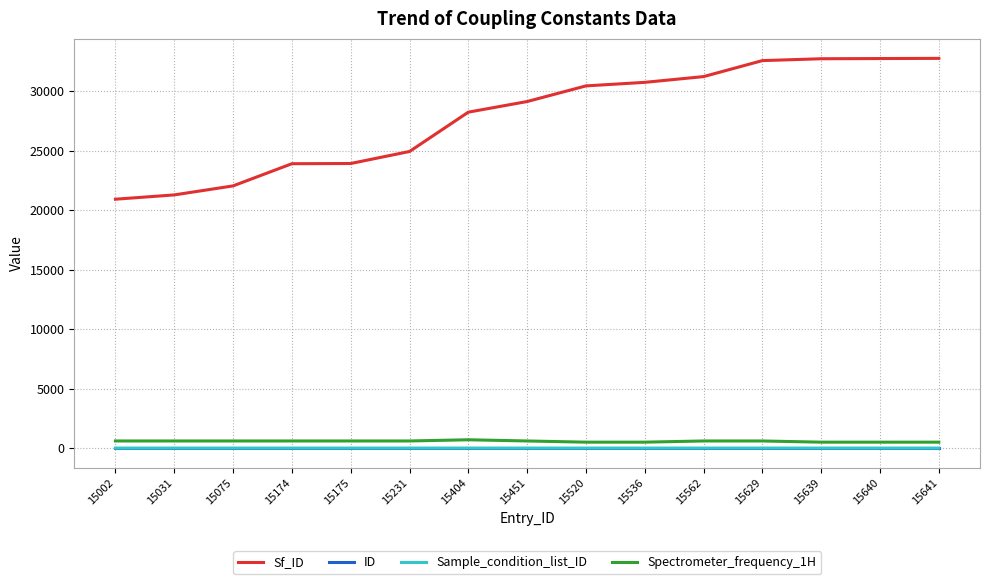

True or false: ID and Spectrometer_frequency_1H cross at least once.

False